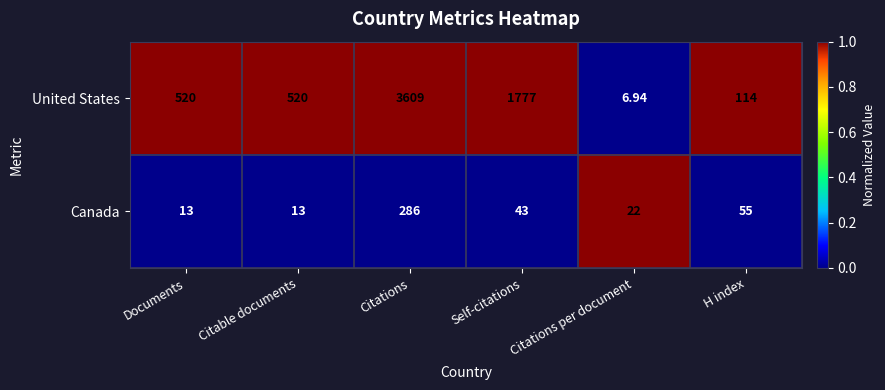

At which category does the chart reach its minimum across all series?

Citations per document